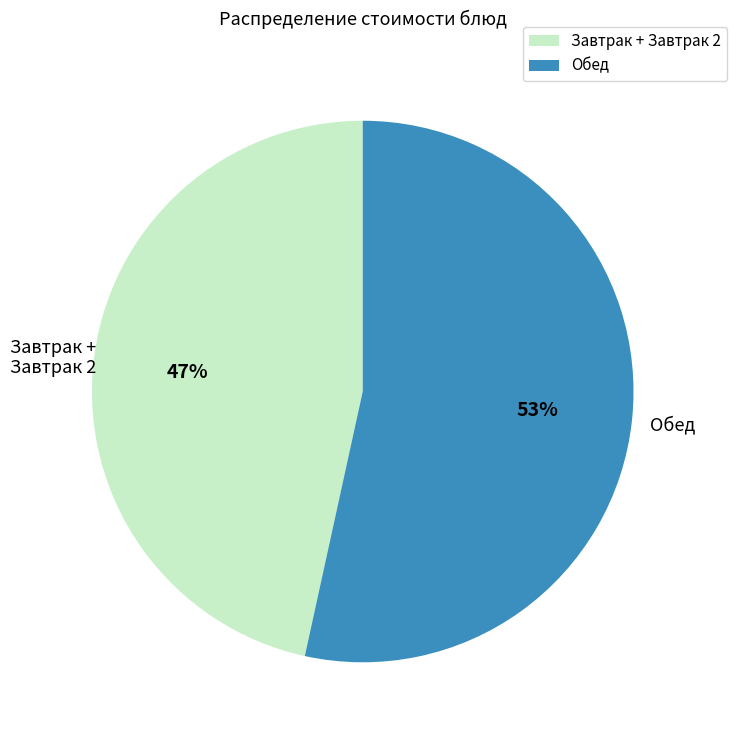

How many slices are in this pie chart?

2